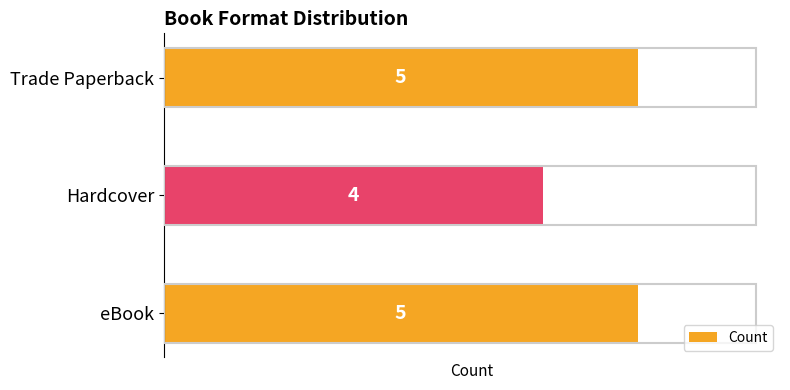

Reading bottom to top, what are all the values shown in this chart?

5	4	5